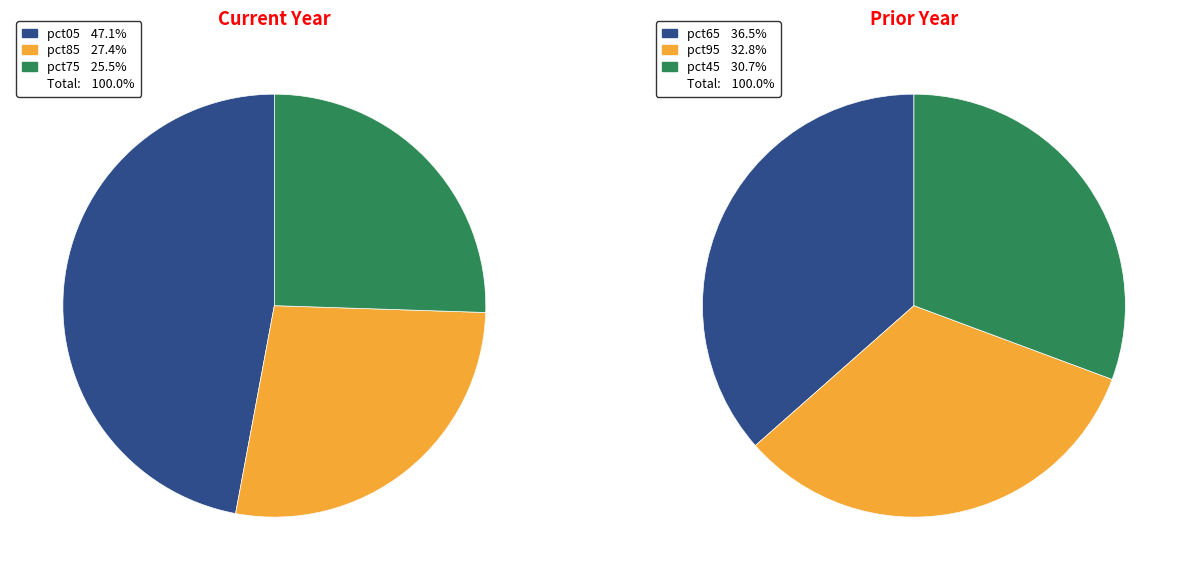

The pct05 slice represents 10% of the pie. True or false?

False